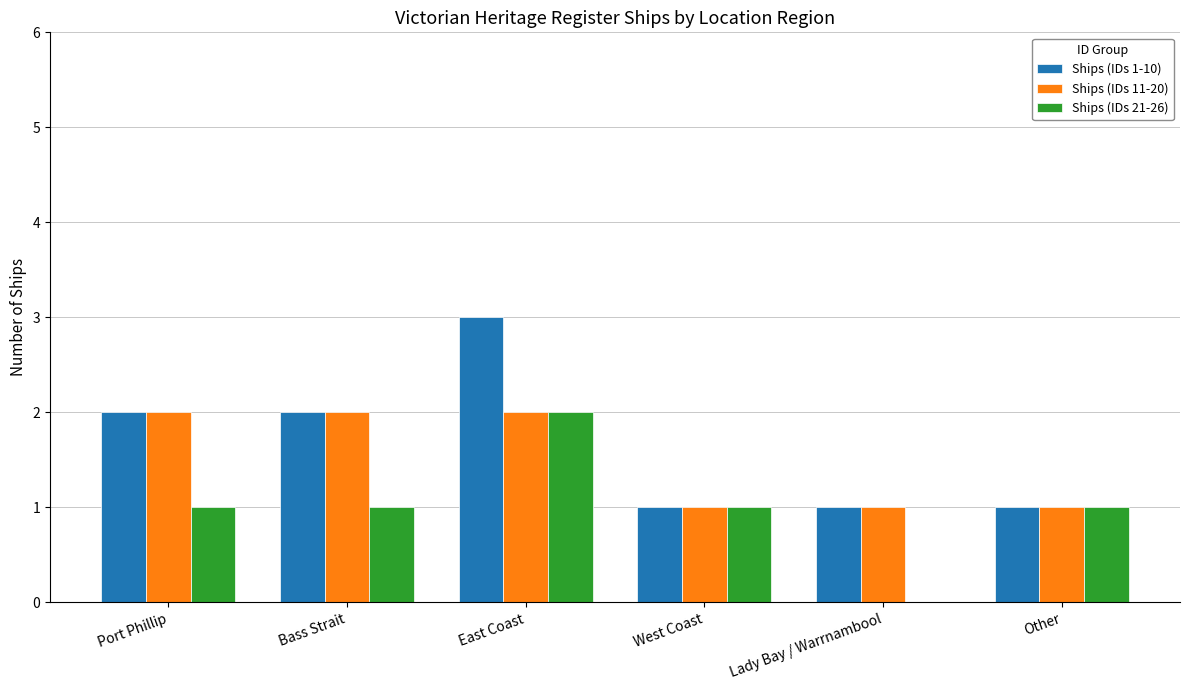

Reading right to left, transcribe all the data shown in this chart.

Ships (IDs 1-10): 1	1	1	3	2	2
Ships (IDs 11-20): 1	1	1	2	2	2
Ships (IDs 21-26): 1	0	1	2	1	1